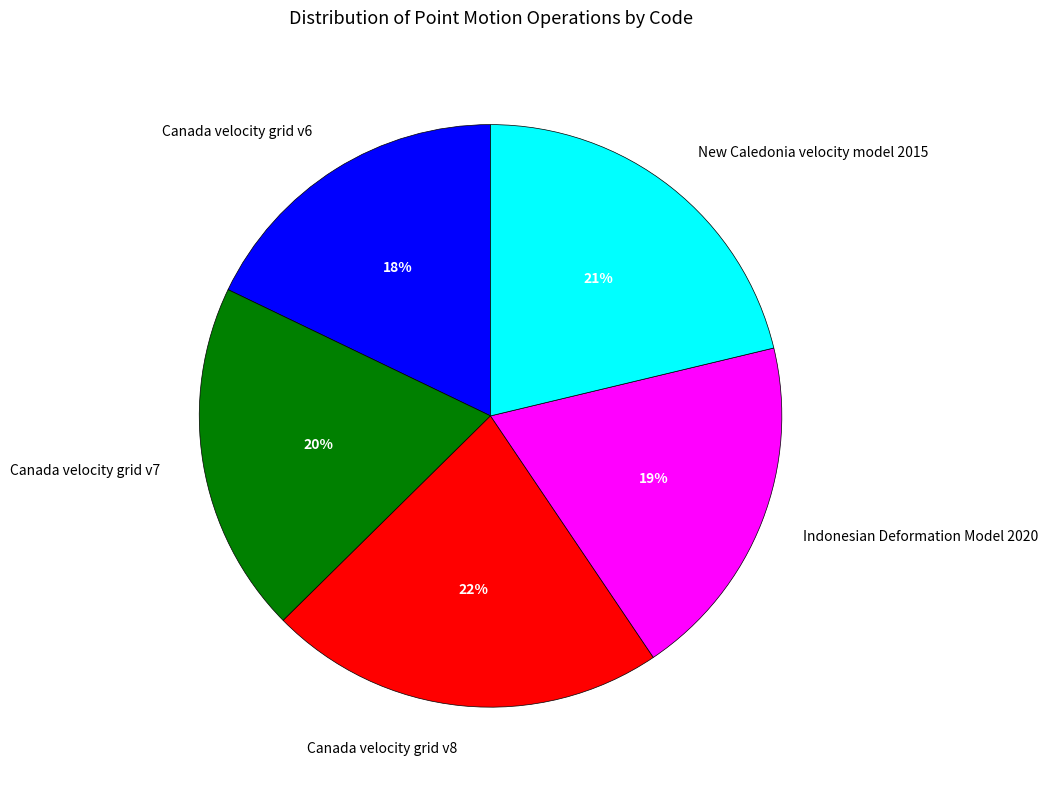

What is the largest slice in the pie chart?

Canada velocity grid v8